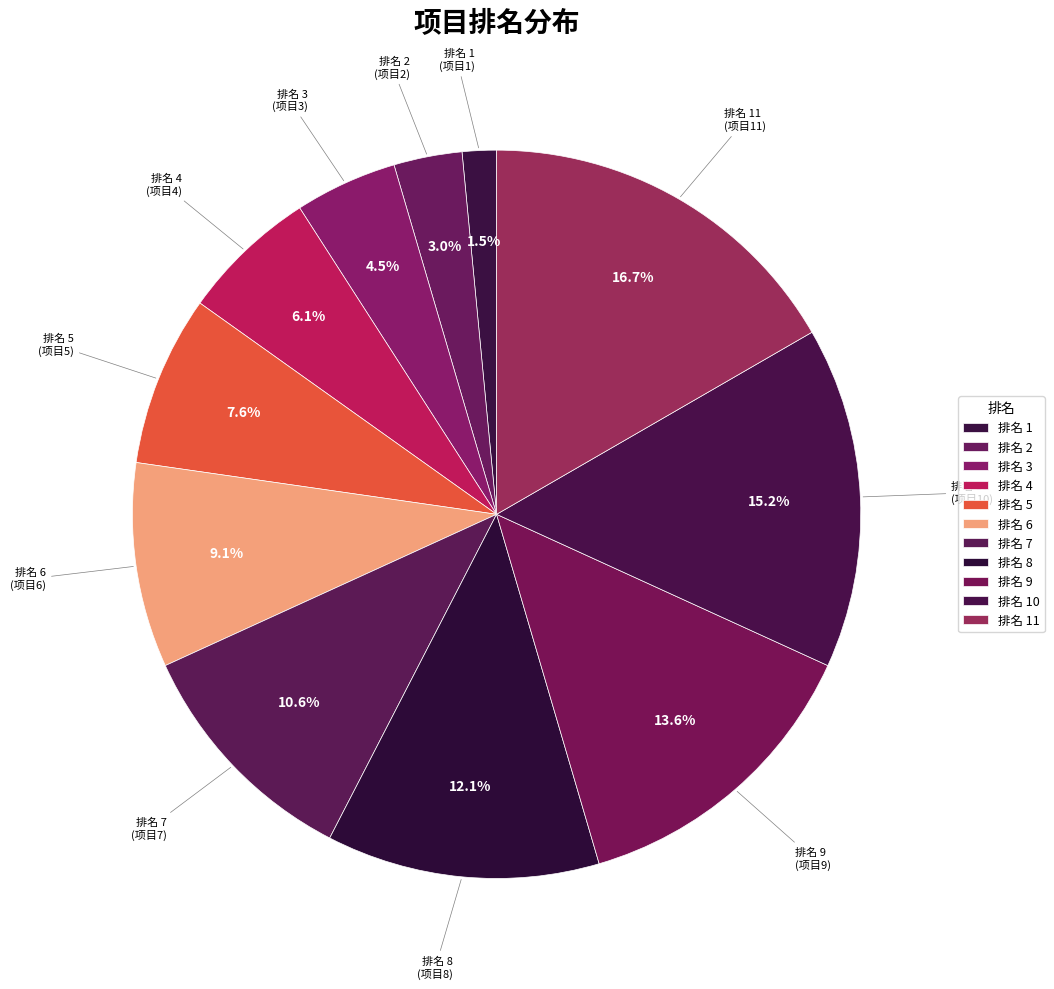

How many segments does this pie chart have?

11